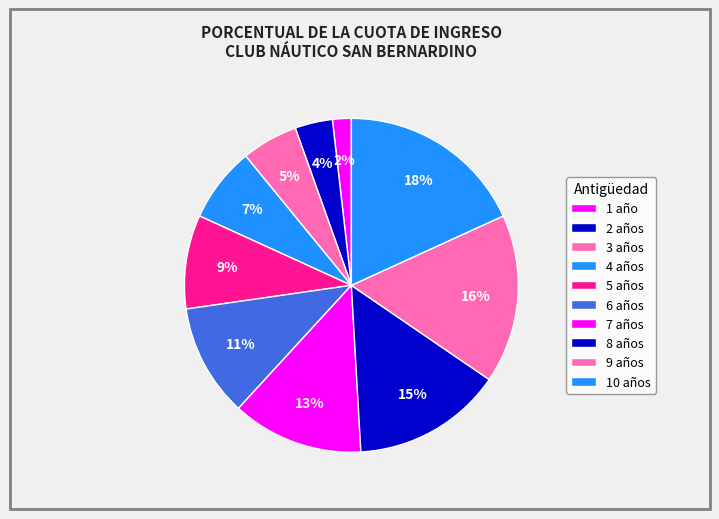

What percentage is NOT represented by 8 años?

85.5%